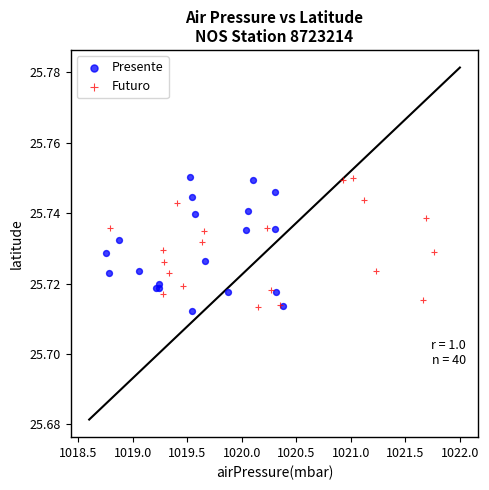

What are all the series names shown in the legend?

Presente, Futuro